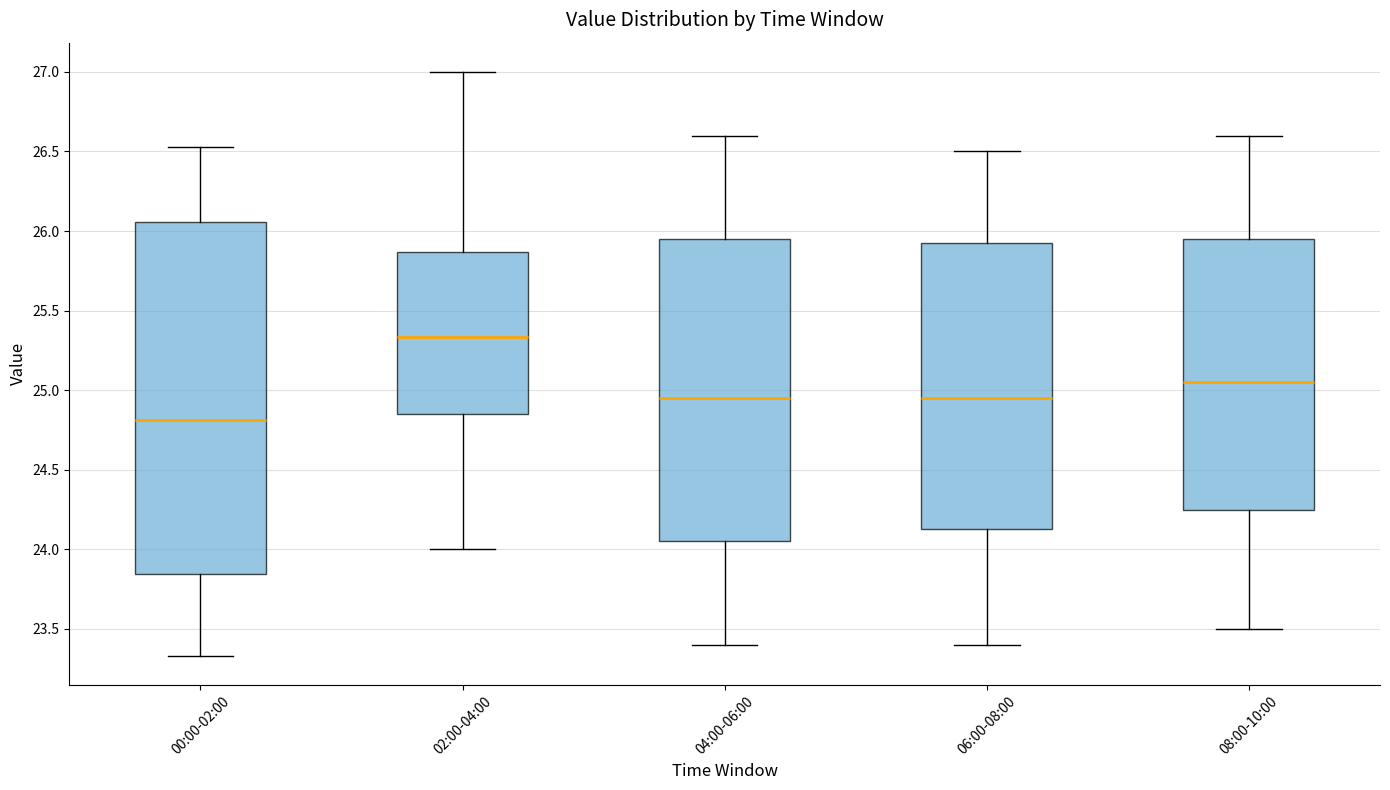

Reading left to right, transcribe this box plot: for each box, give where its median line is, the range the box spans, and where its two whiskers end, as read against the y-axis. The values are not printed on the chart, so give them approximately, as read against the axis.

00:00-02:00: median 24.80, box 23.85 to 26.05, whiskers 23.35 to 26.55
02:00-04:00: median 25.35, box 24.85 to 25.85, whiskers 24.00 to 27.00
04:00-06:00: median 24.95, box 24.05 to 25.95, whiskers 23.40 to 26.60
06:00-08:00: median 24.95, box 24.15 to 25.95, whiskers 23.40 to 26.50
08:00-10:00: median 25.05, box 24.25 to 25.95, whiskers 23.50 to 26.60